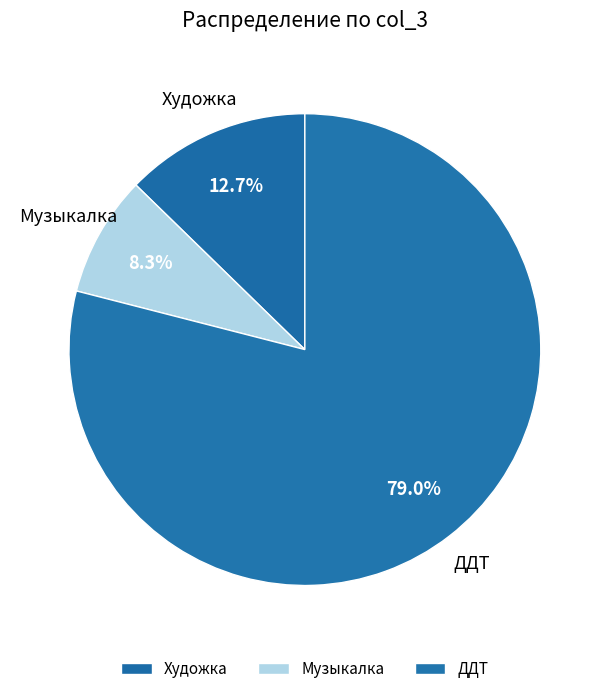

What portion of the pie excludes ДДТ?

21.0%